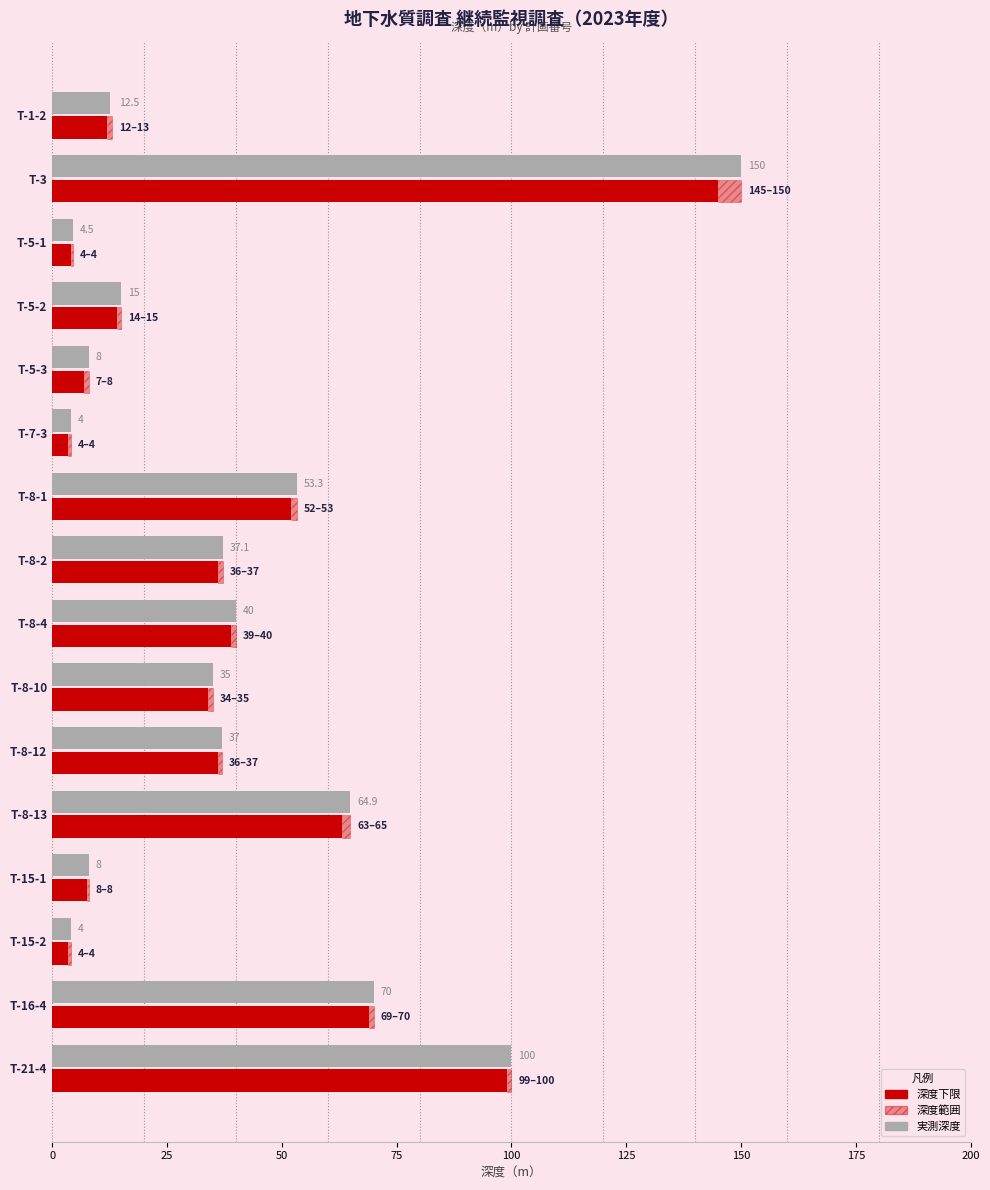

What are all the series names shown in the legend?

深度下限, 深度範囲, 実測深度